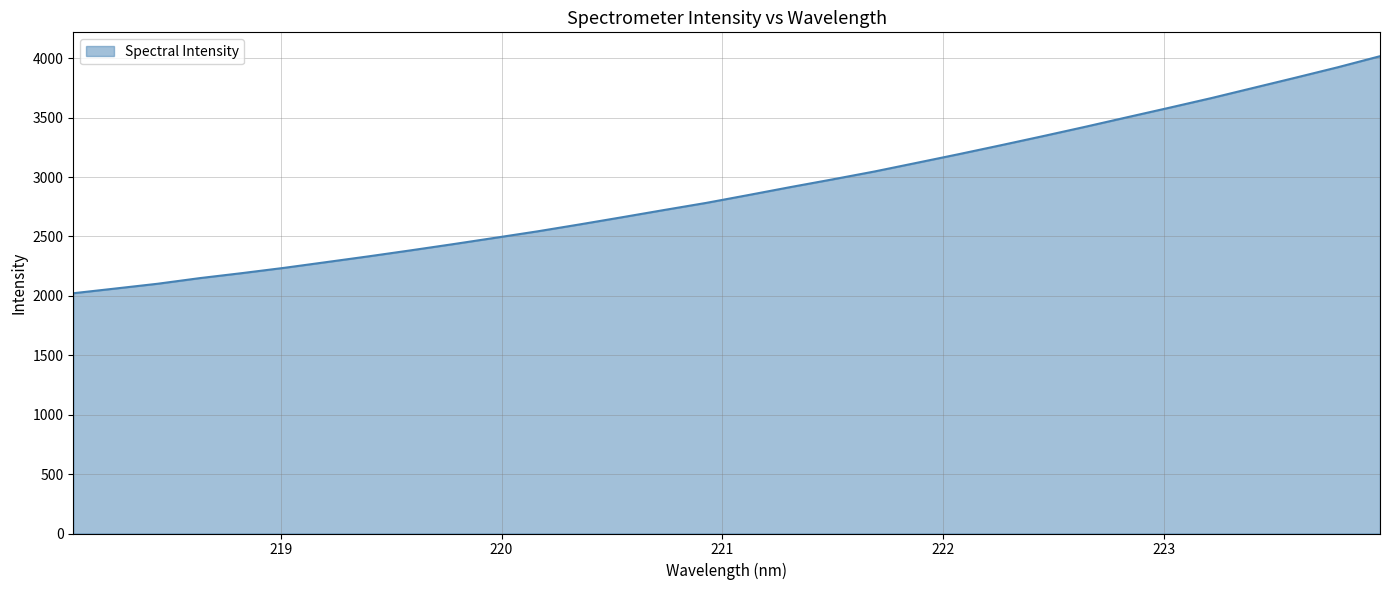

What is the smallest value displayed?

2022.3